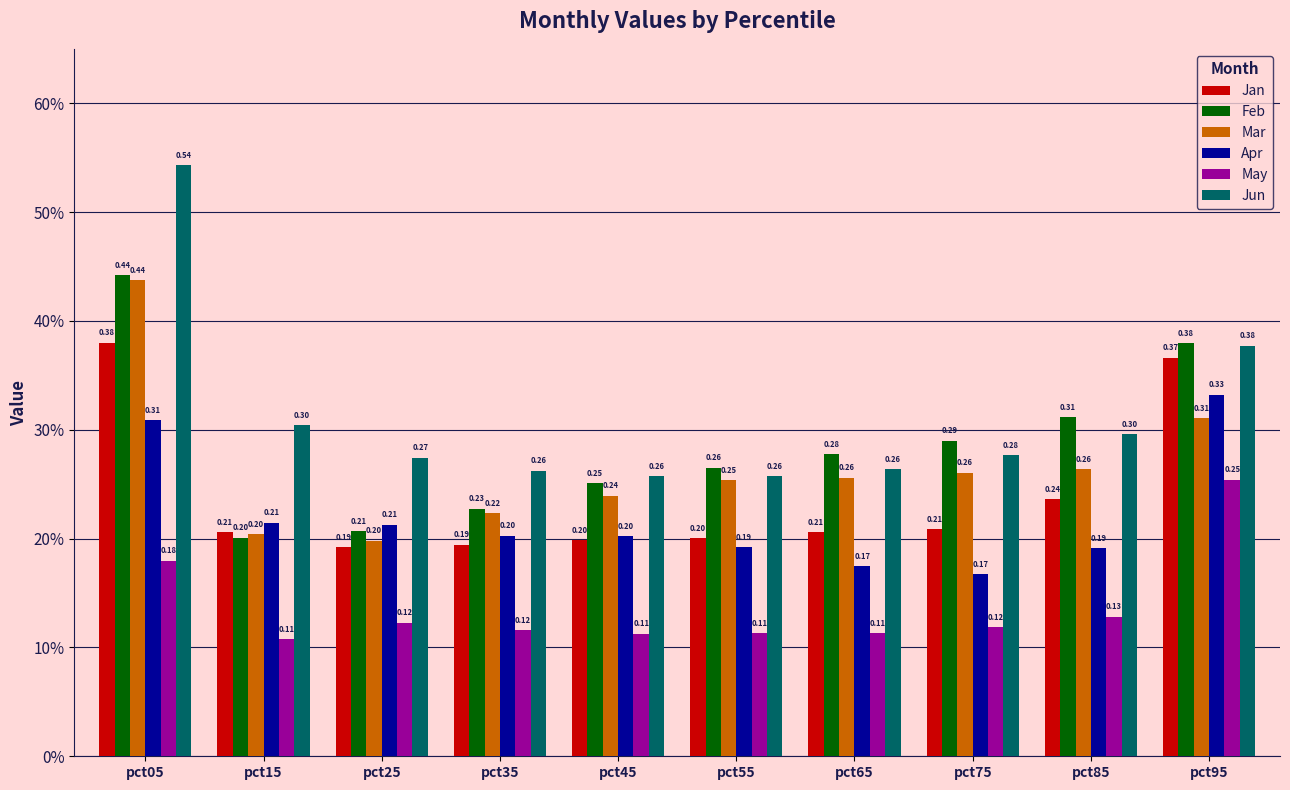

Which series has the largest total across all categories?

Jun